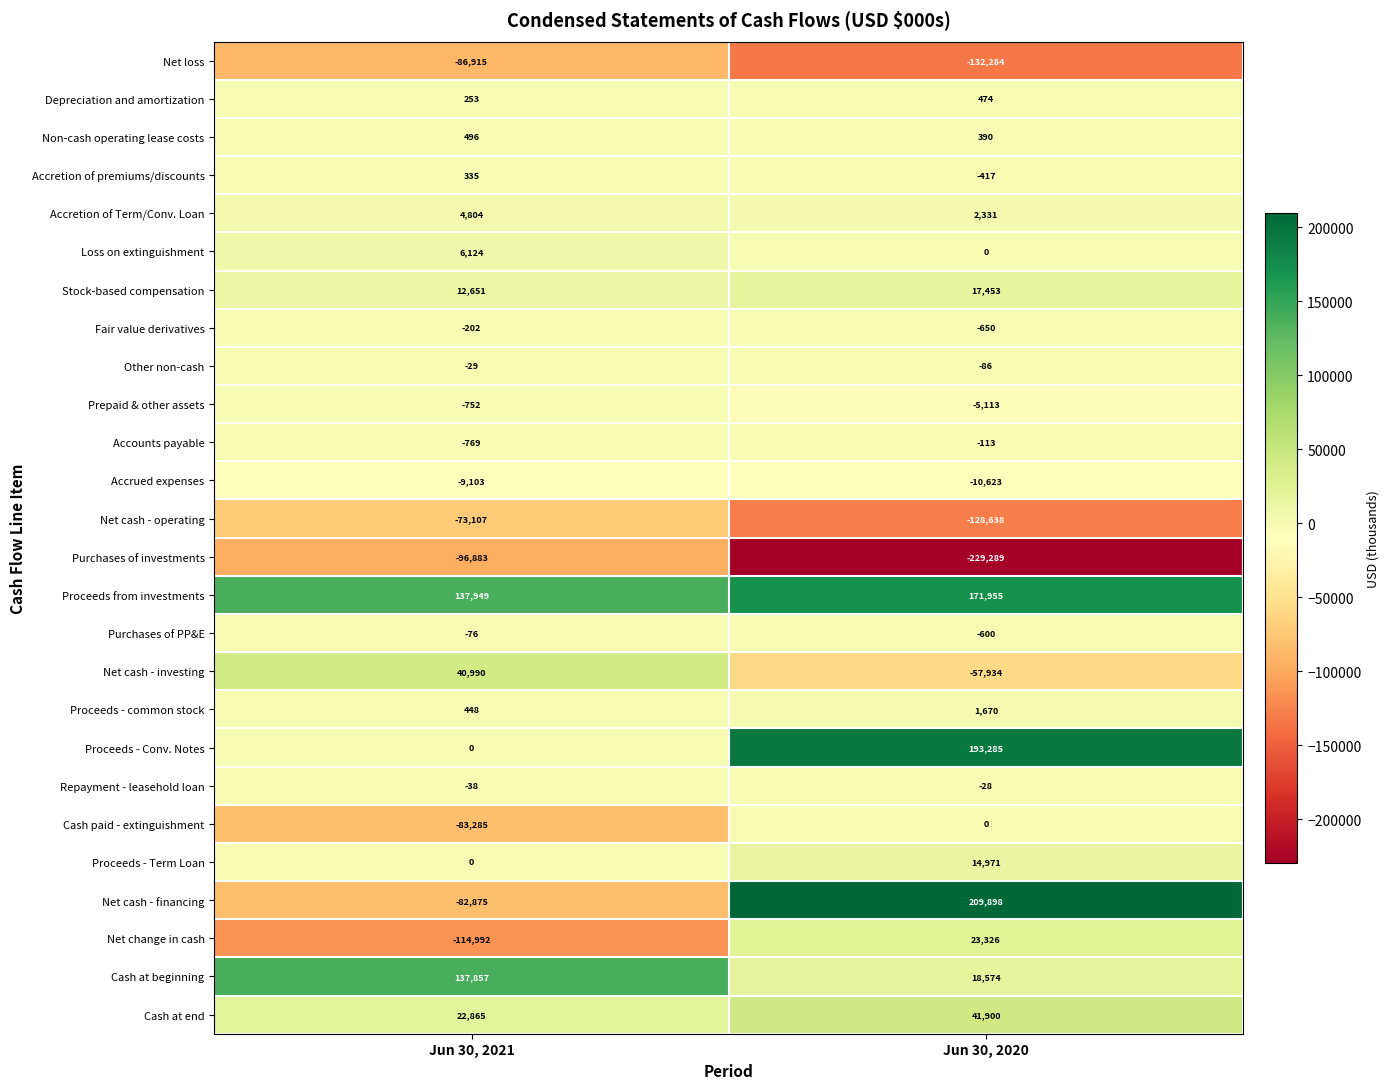

What is the difference between the highest and lowest values at Jun 30, 2020?

439187